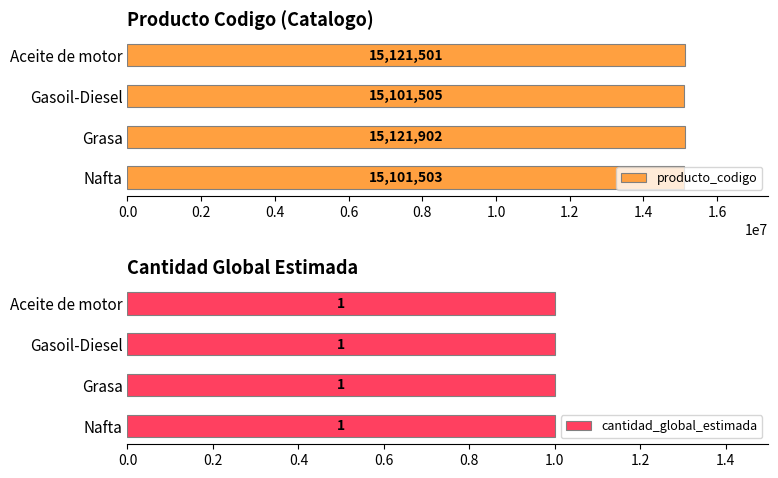

Rank the categories by producto_codigo value from lowest to highest.

Nafta, Gasoil-Diesel, Aceite de motor, Grasa